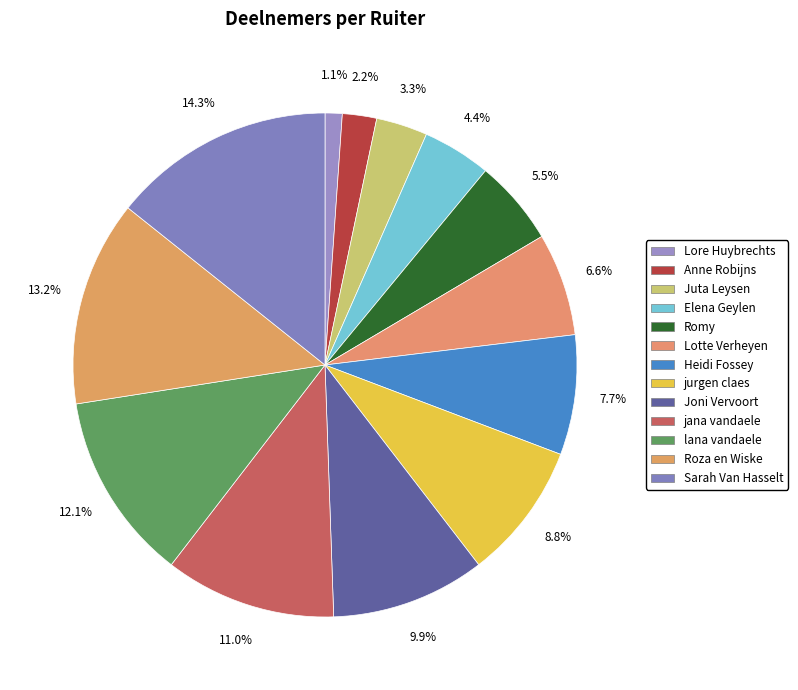

Combined, what portion of the pie is Romy and Lotte Verheyen?

12.1%